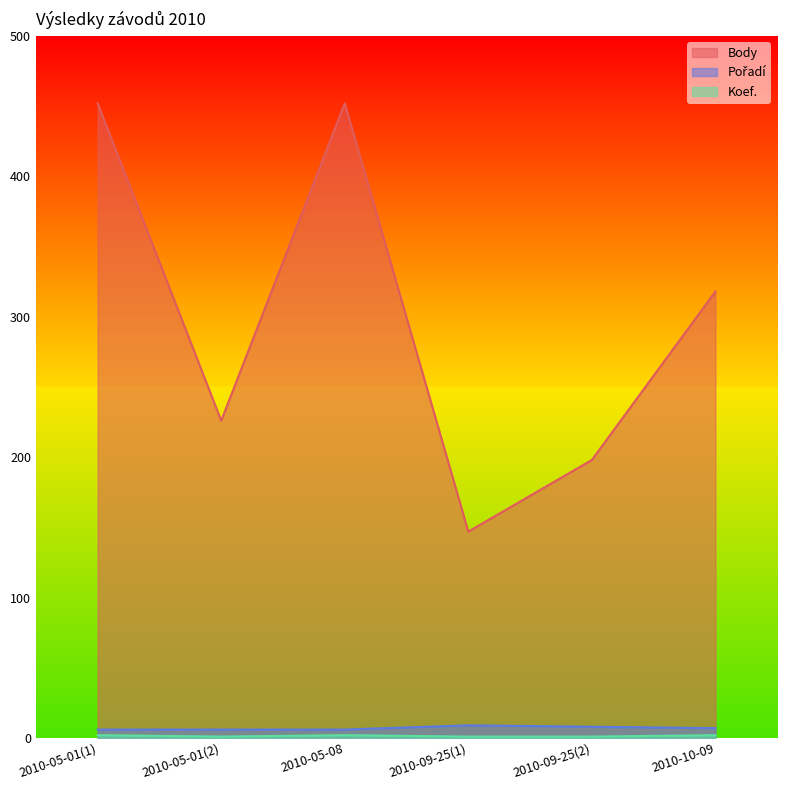

True or false: Koef. and Body intersect in this chart.

False